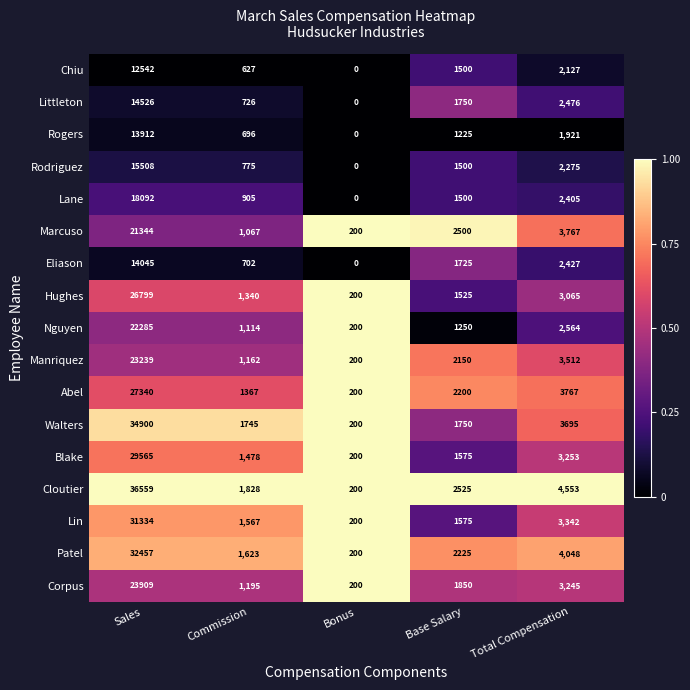

List the labels in order of Cloutier value, largest first.

Sales, Total Compensation, Base Salary, Commission, Bonus